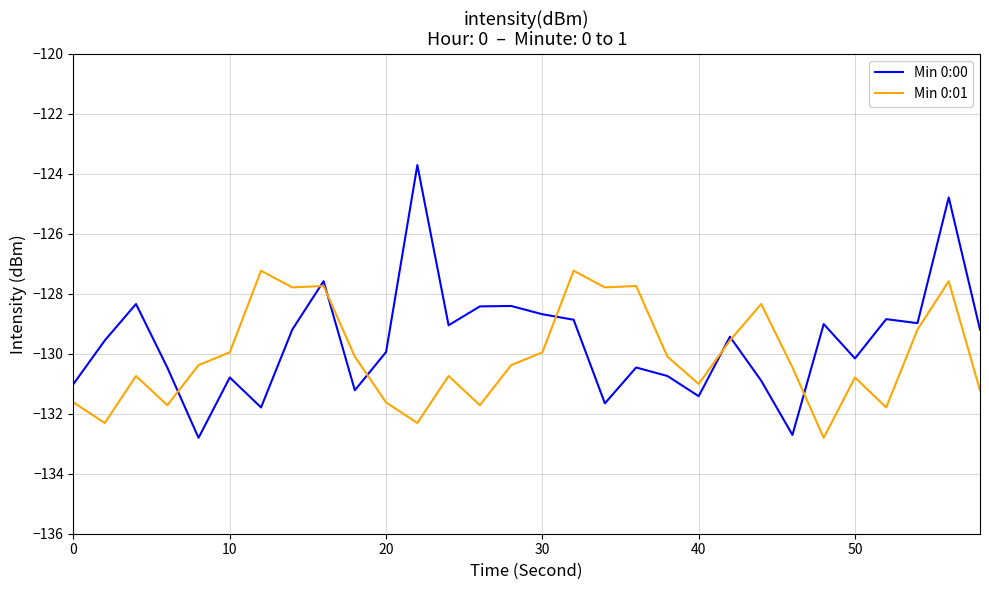

Which series has the widest spread of values?

Min 0:00